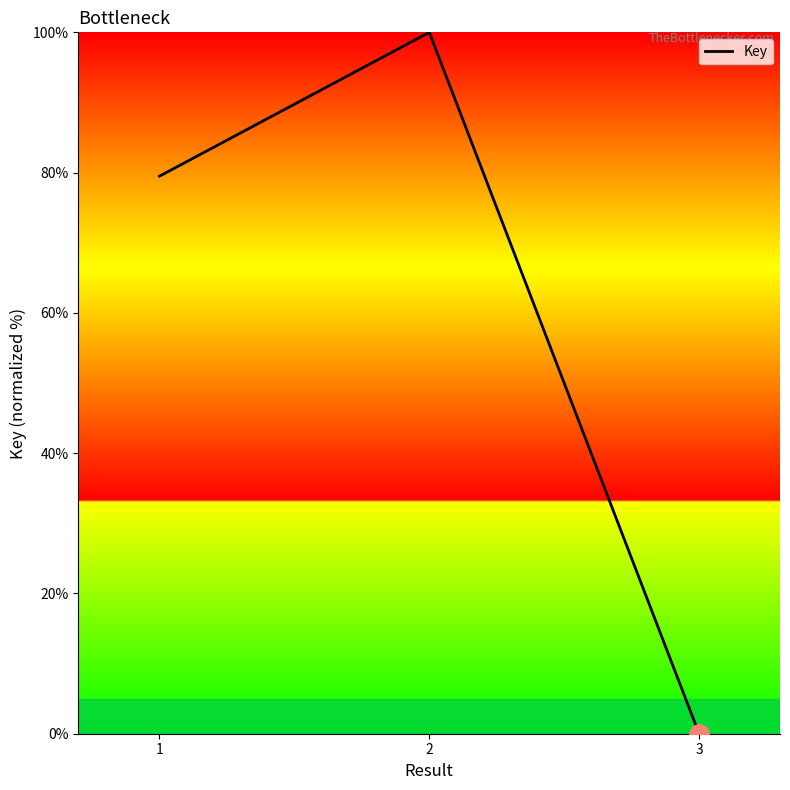

How many series are shown in this chart?

1